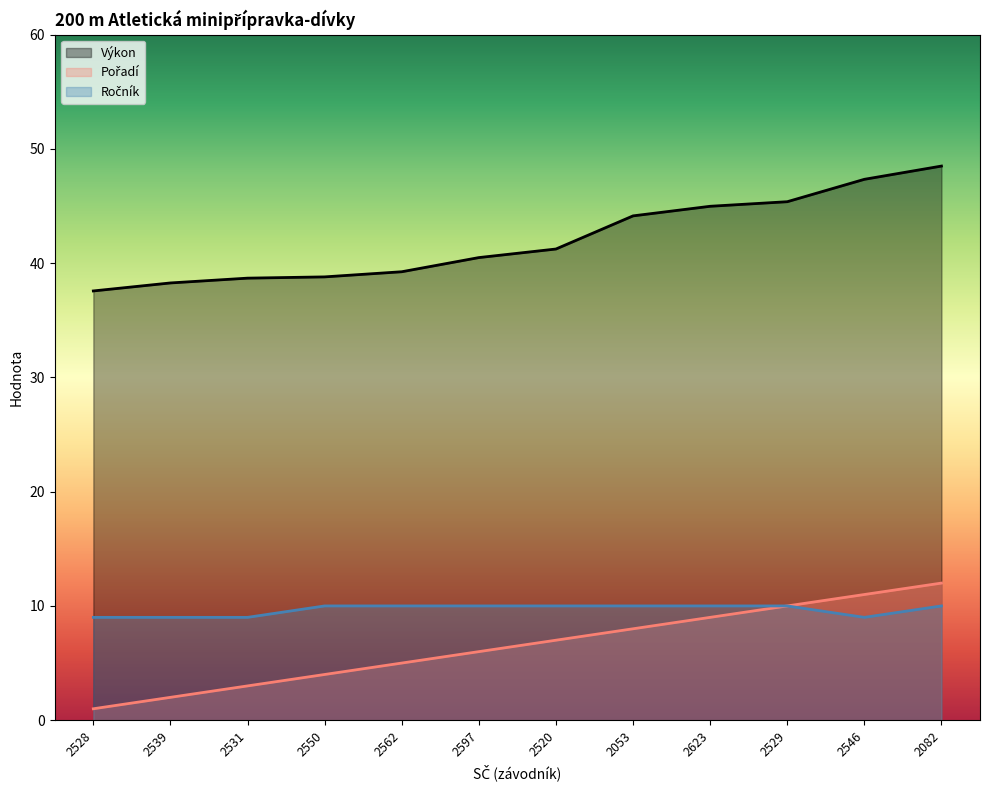

True or false: Ročník and Pořadí intersect in this chart.

False